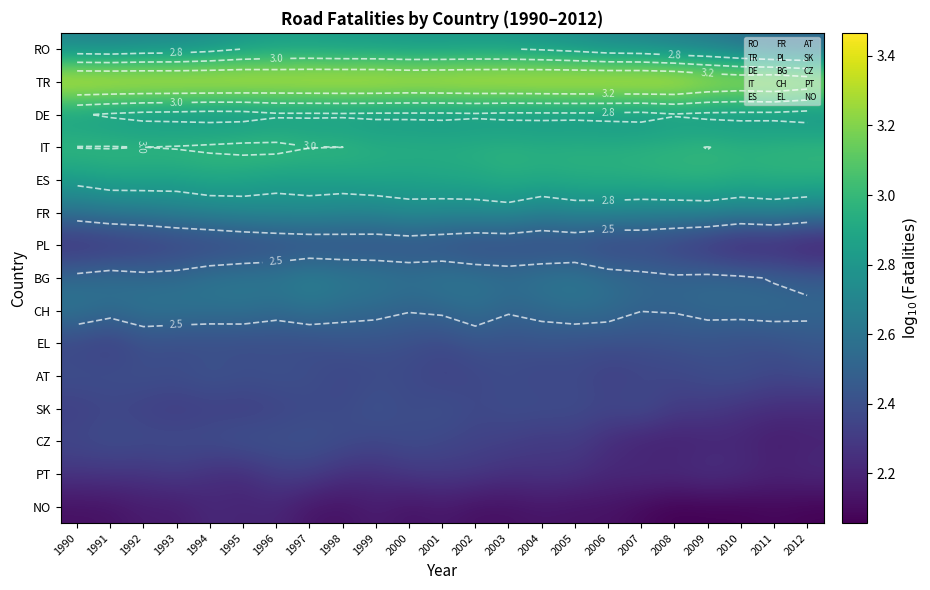

The IT series shows 3.0 at 1998. True or false?

True